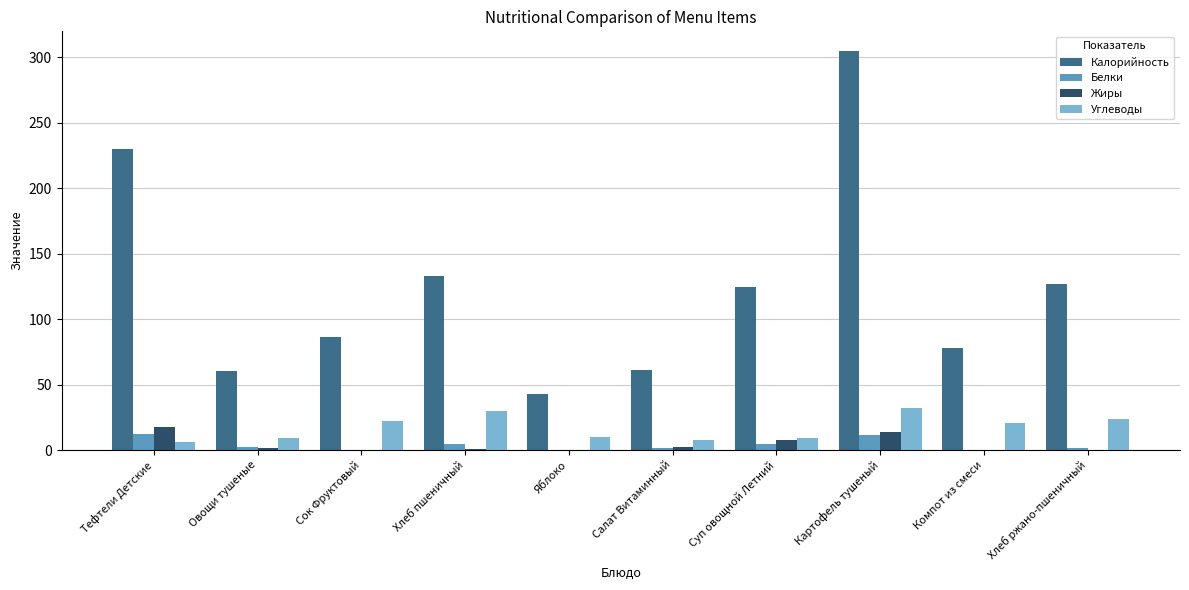

How many groups of bars are there?

10